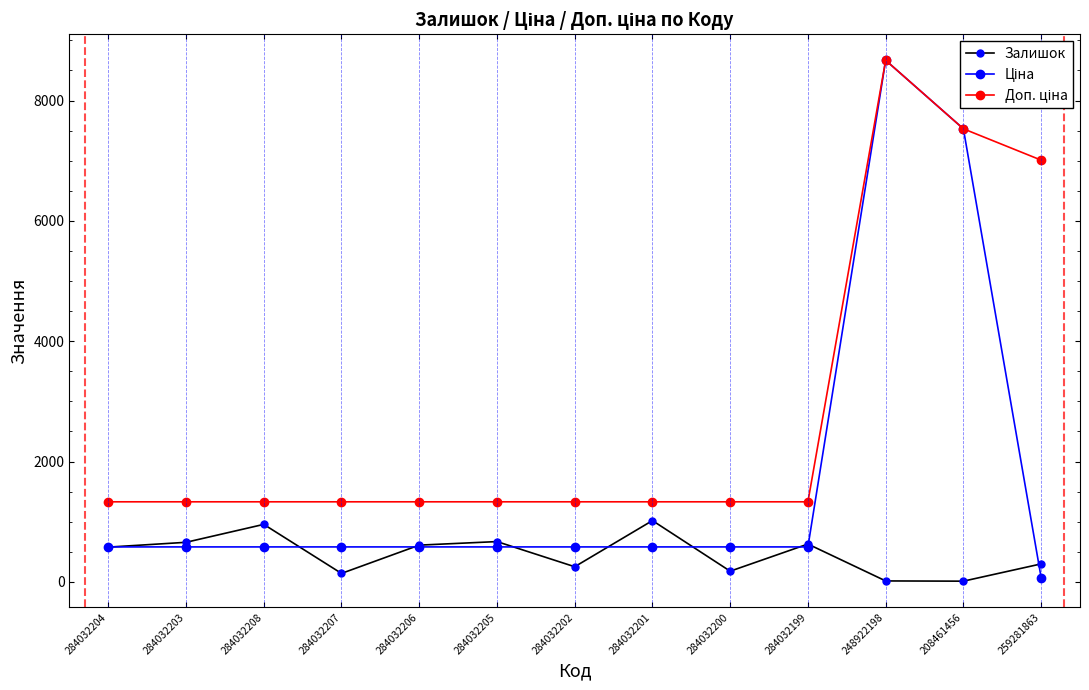

What is the total value across all series at 284032206?

2520.6